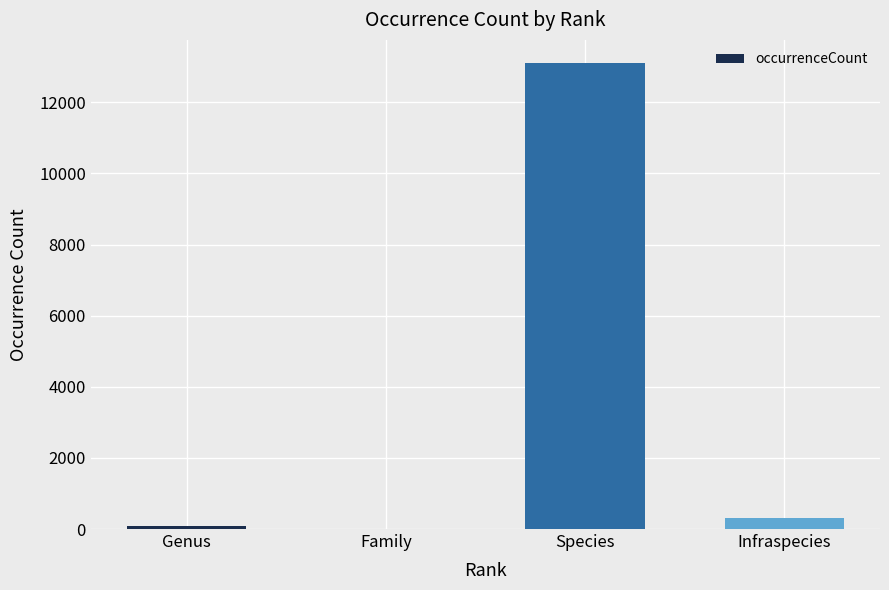

The chart shows a value of 301 at Infraspecies. True or false?

True